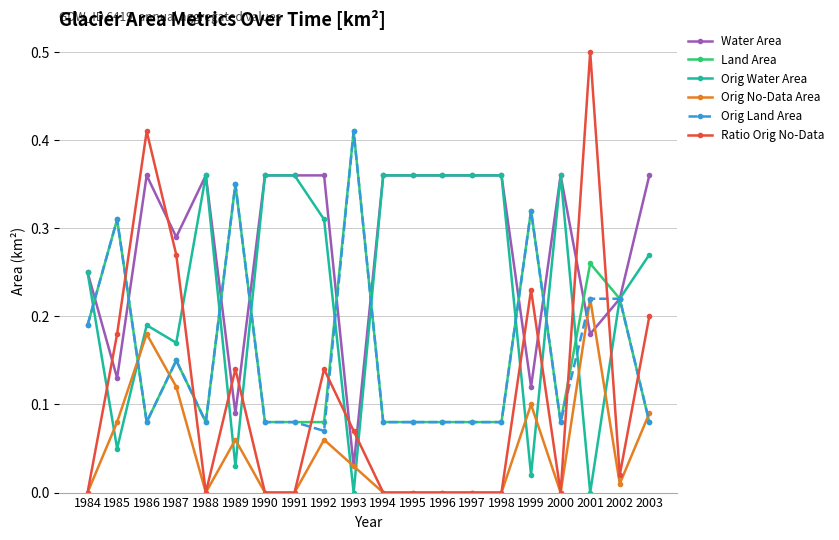

Count the number of categories in the chart.

20